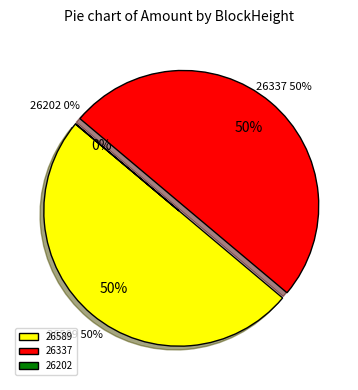

Which category has the biggest portion of the pie?

26337